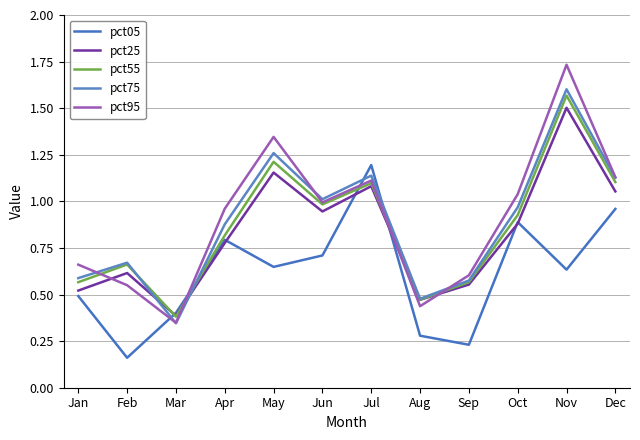

Between which two adjacent categories do pct25 and pct05 first intersect?

Feb and Mar